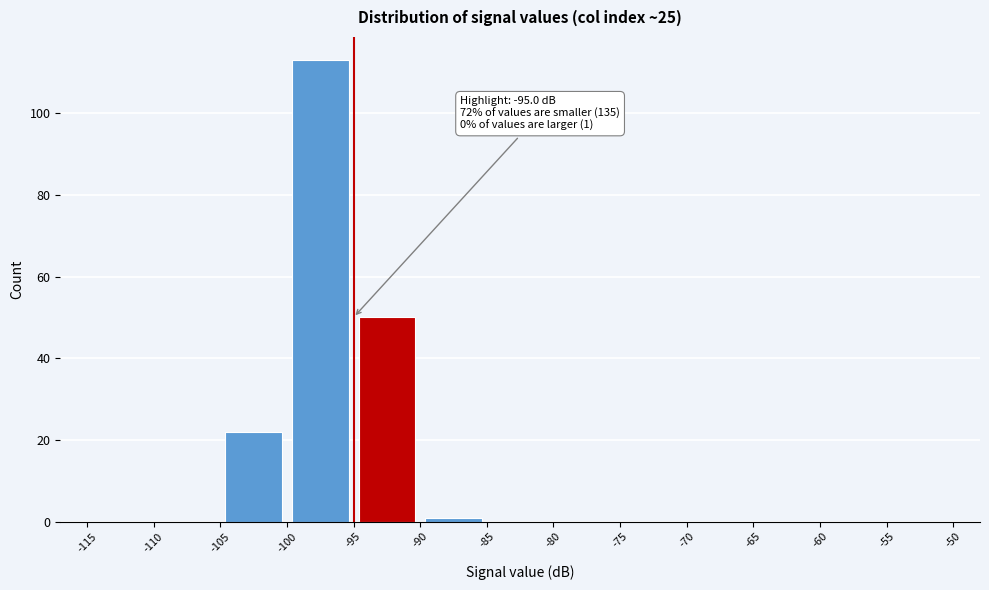

Over which range of the x-axis is the bar tallest?

-100 to -95